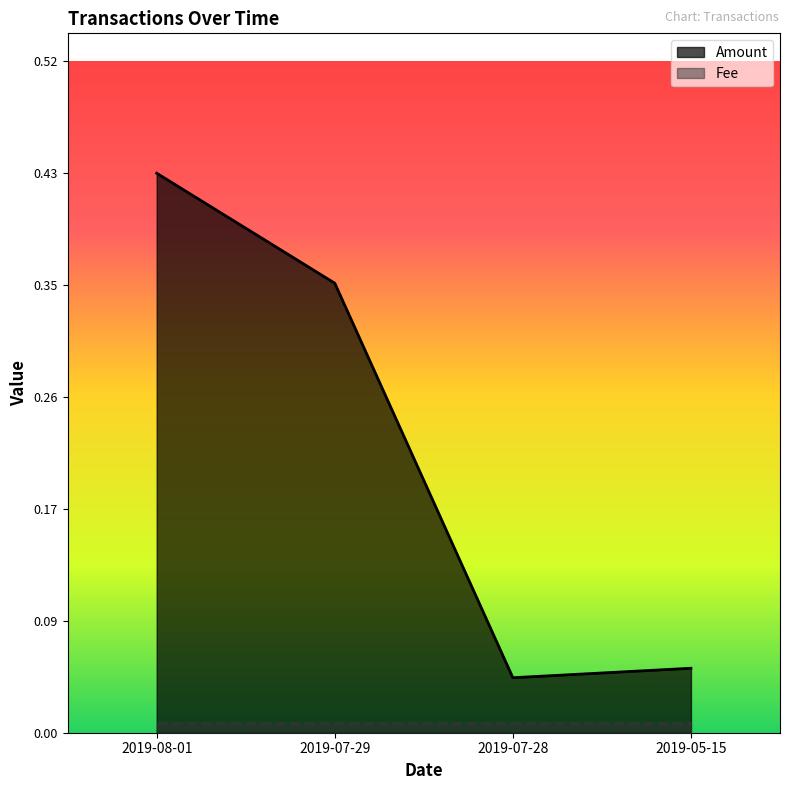

What is the label of the 3rd point from the left?

2019-07-28